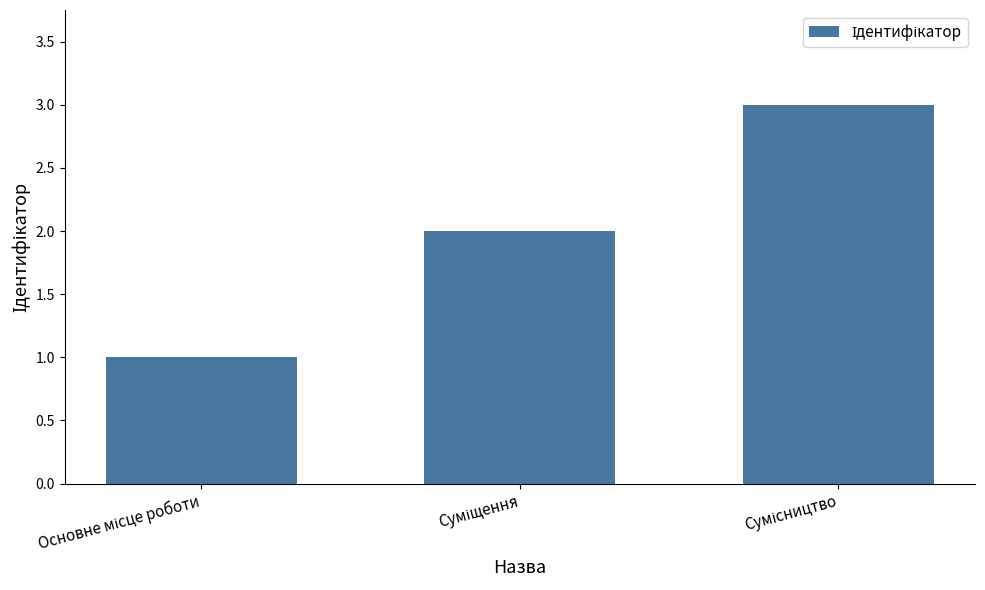

Reading left to right, transcribe all the data shown in this chart.

1	2	3